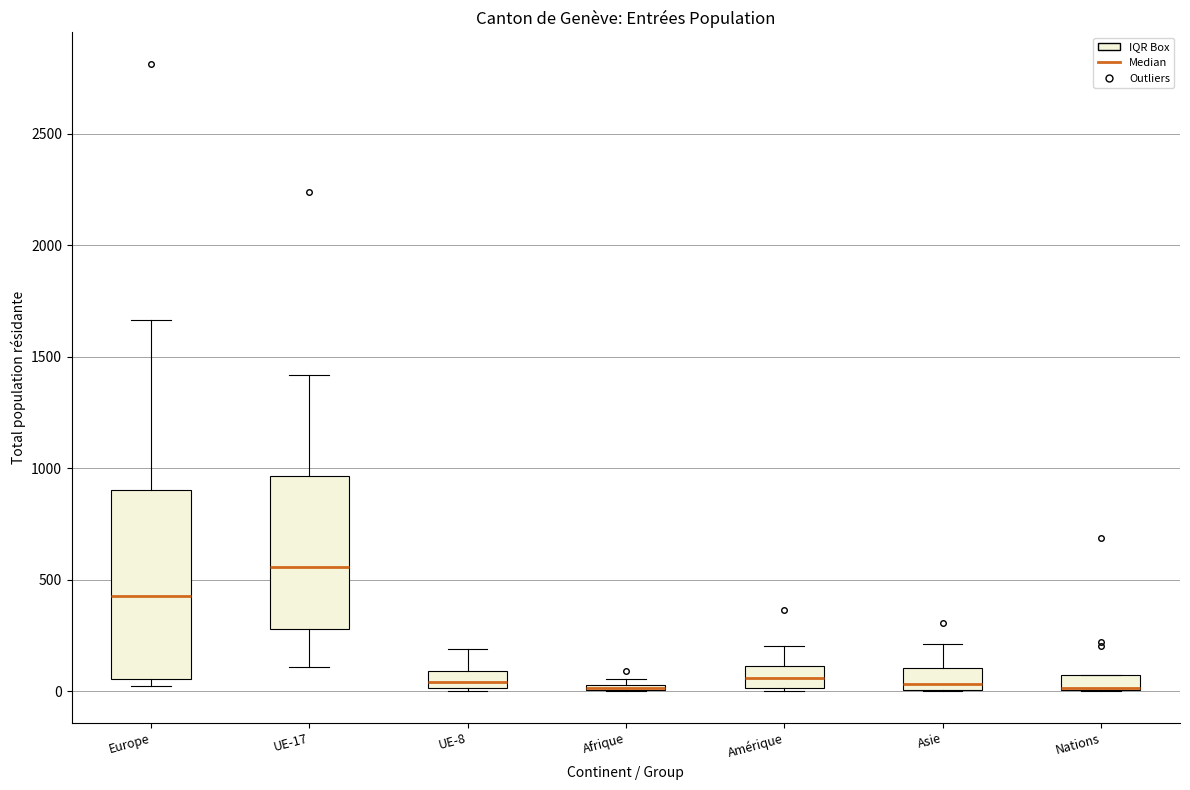

Comparing the boxes themselves (not the whiskers), which one is the tallest?

Europe